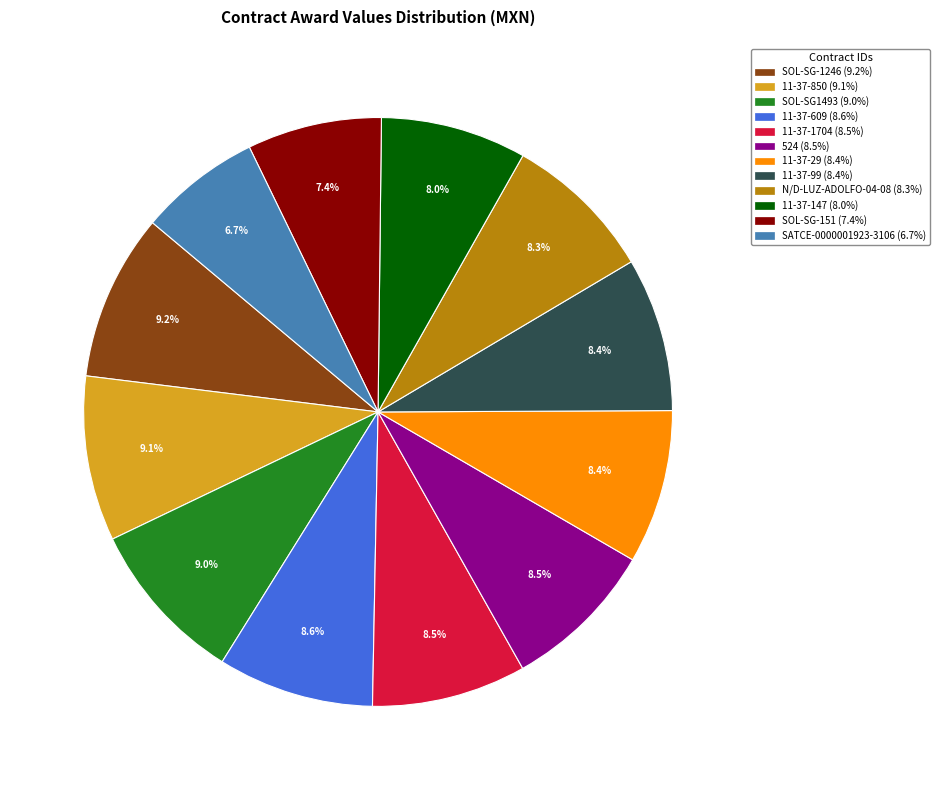

To the nearest percent, what is the average slice percentage?

8%